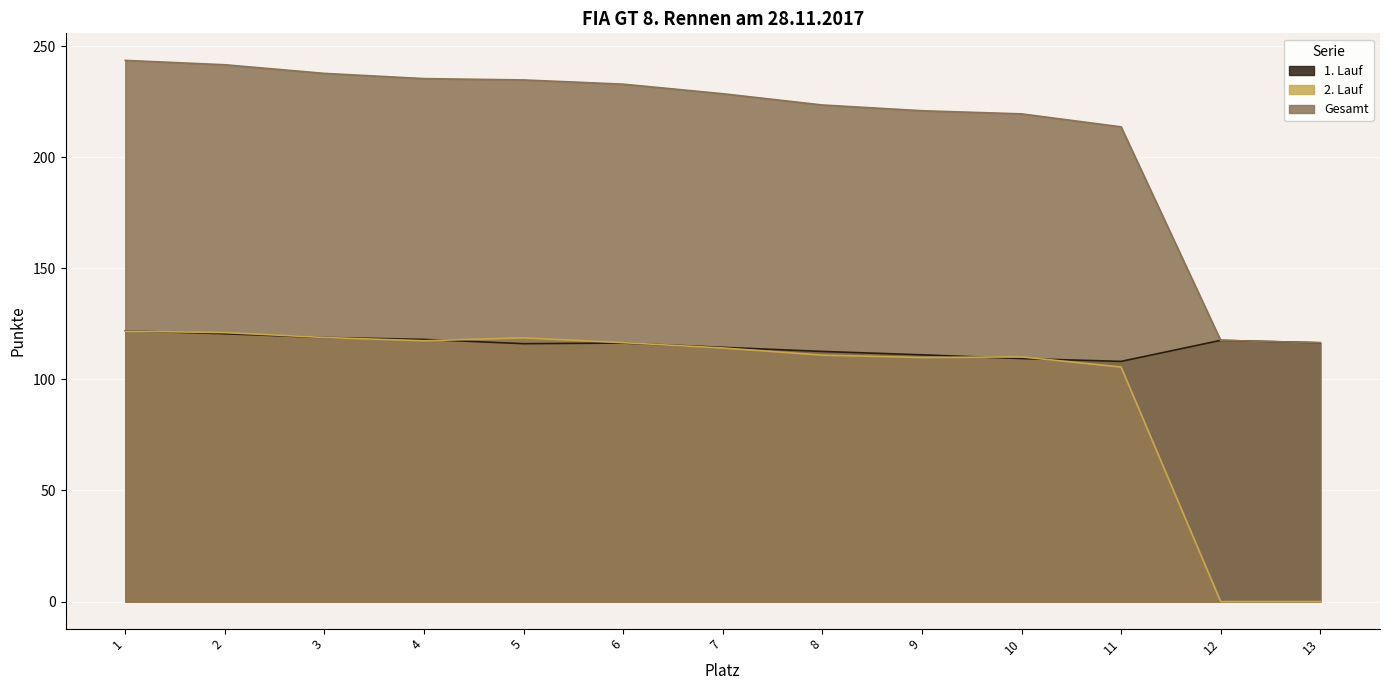

At which category is the sum across all series the highest?

1